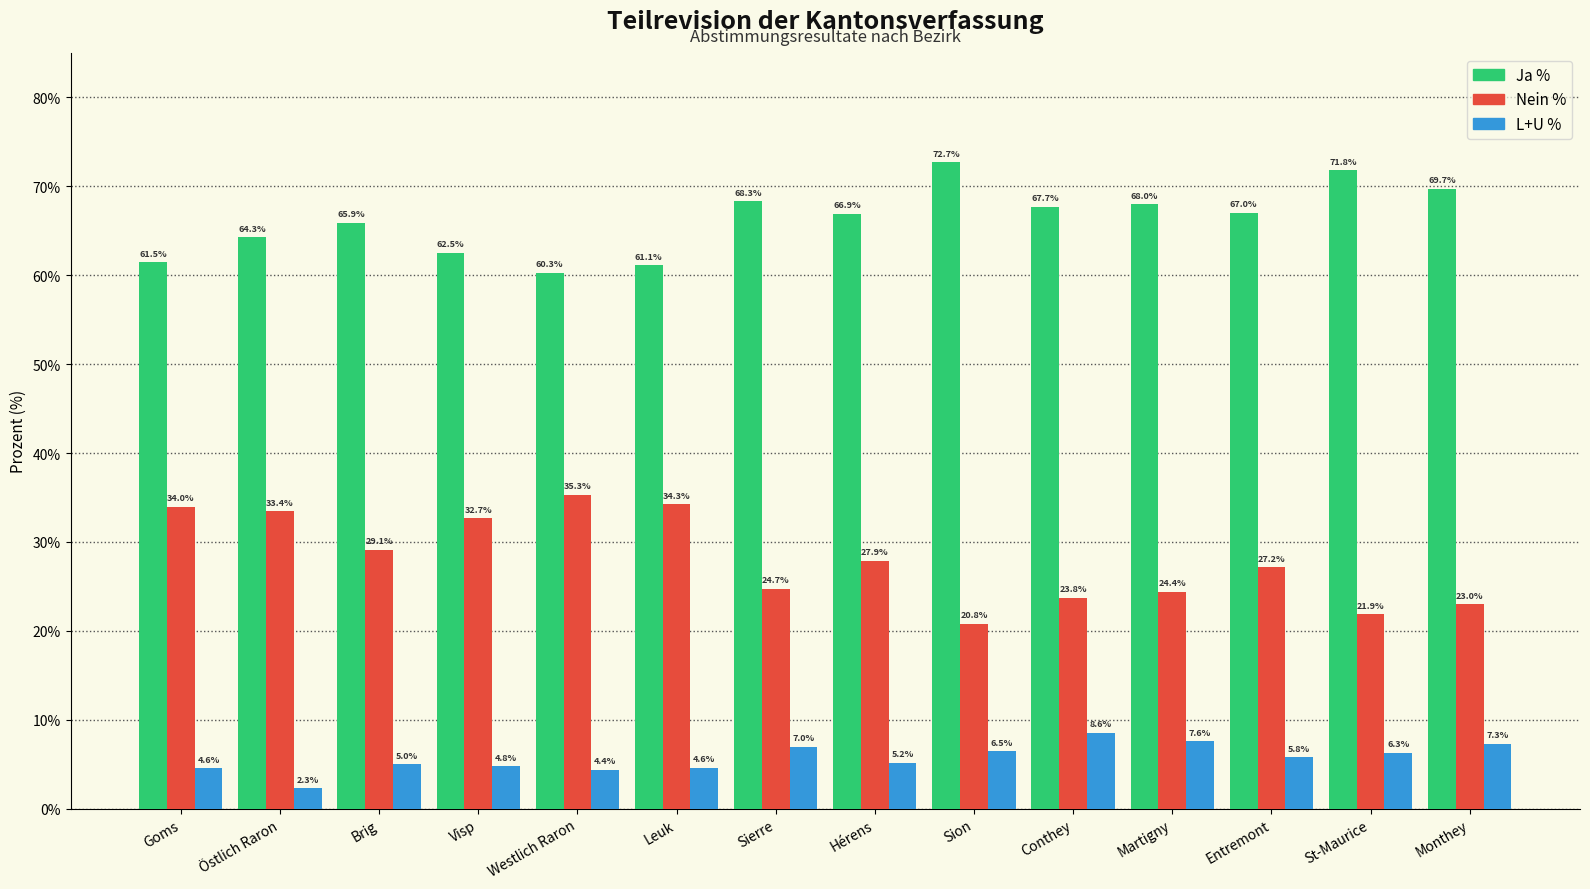

At how many categories does at least one series exceed 5?

14